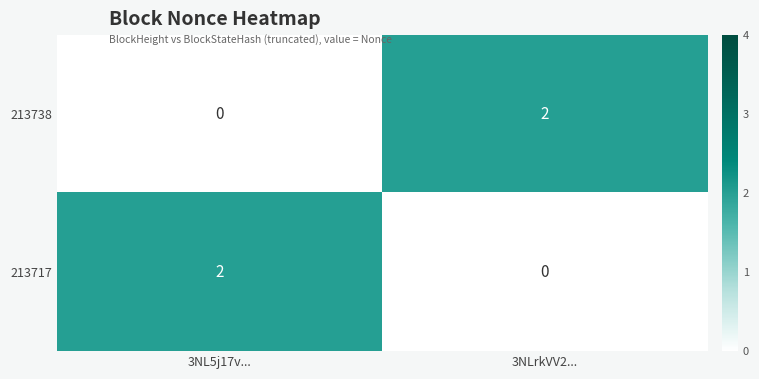

Is the value of 213738 at 3NLrkVV2... greater than the value of 213717 at 3NLrkVV2...?

Yes